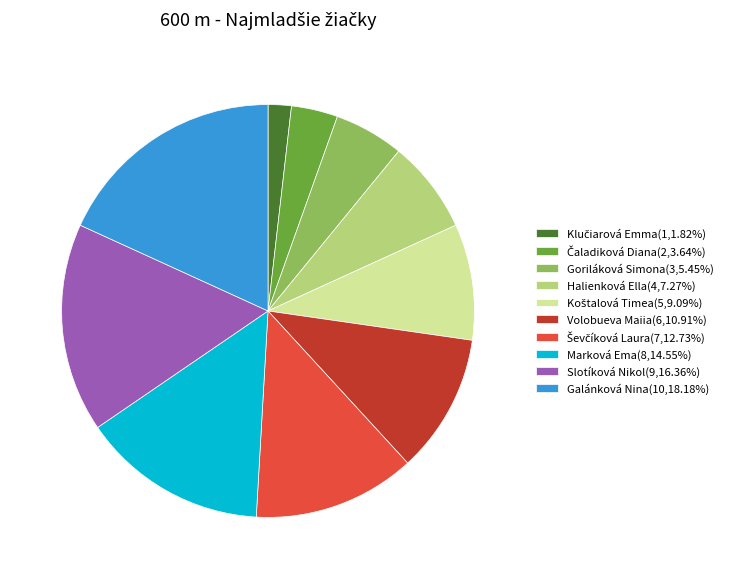

Is there a majority slice in this chart?

No